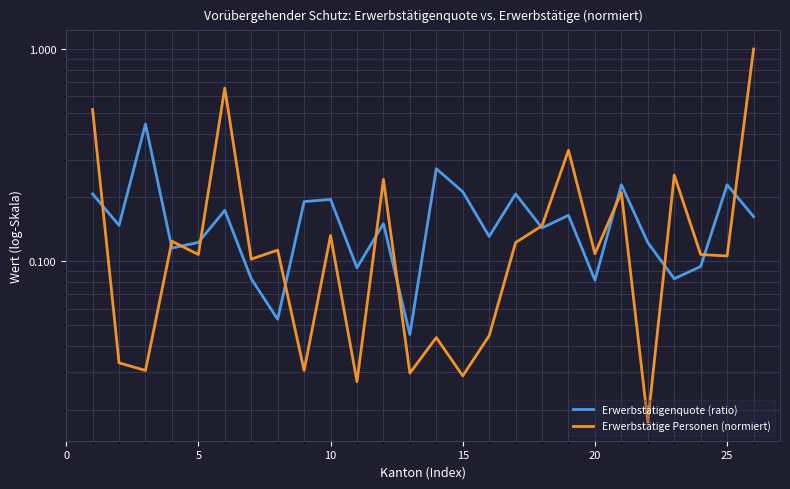

How many lines are shown in the chart?

2